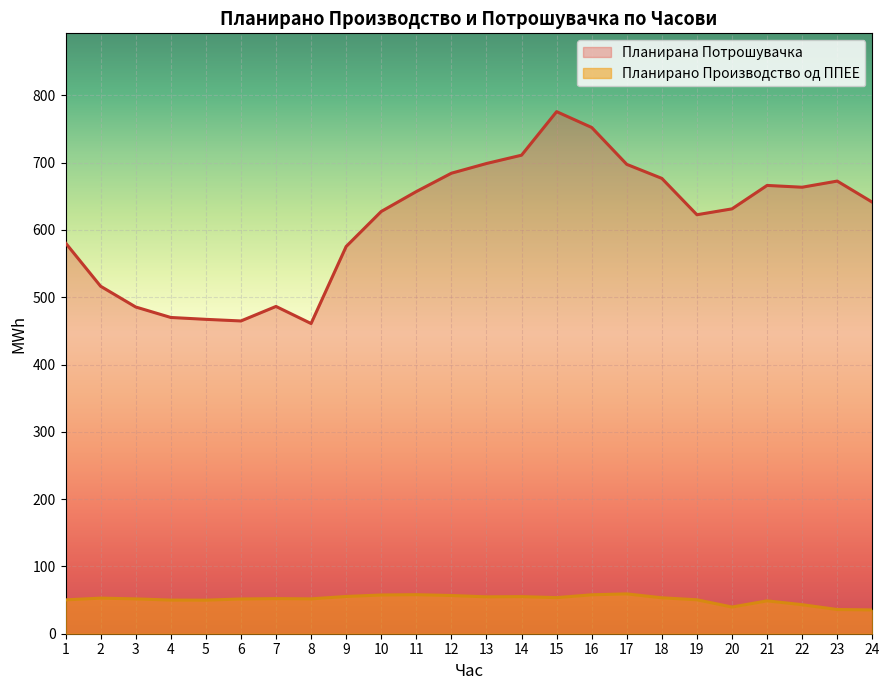

What is the smallest value displayed?

35.4